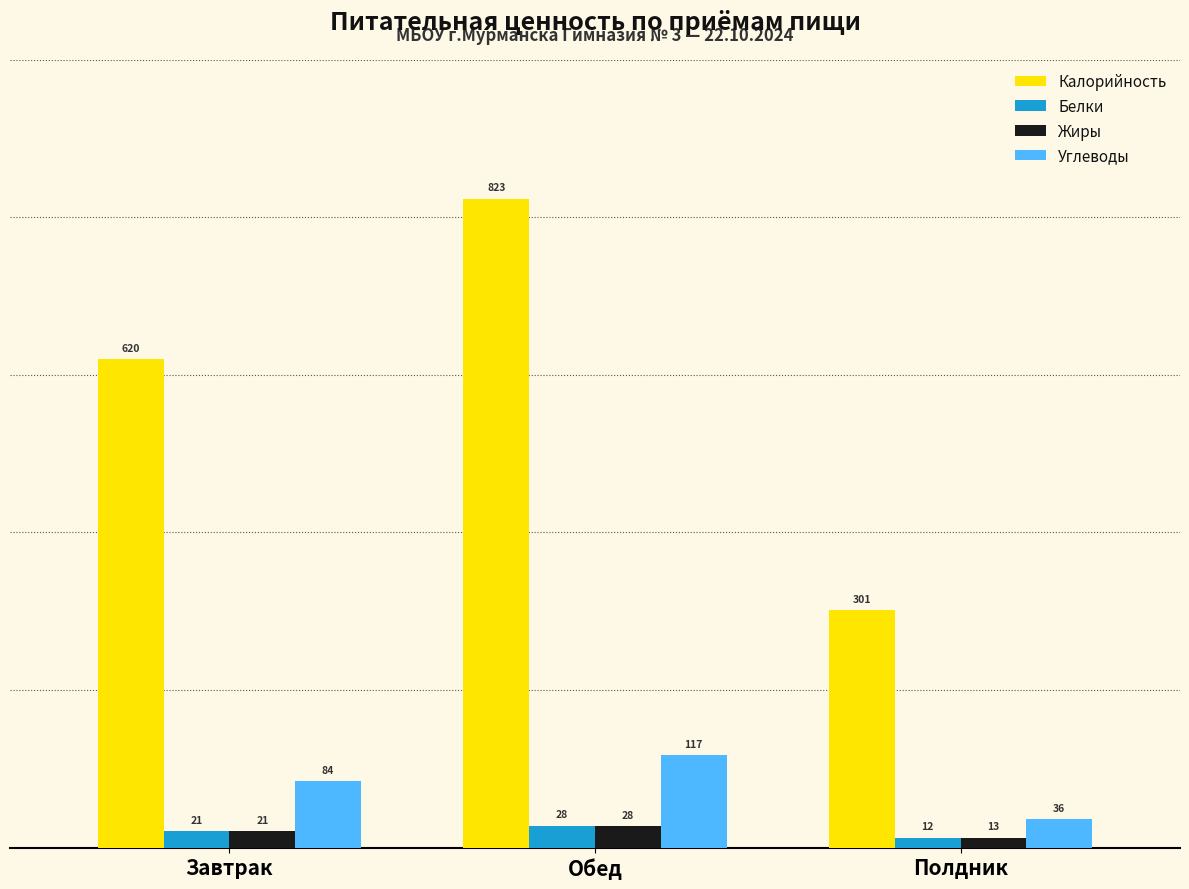

True or false: Калорийность has a value of 620.0 at Завтрак.

True